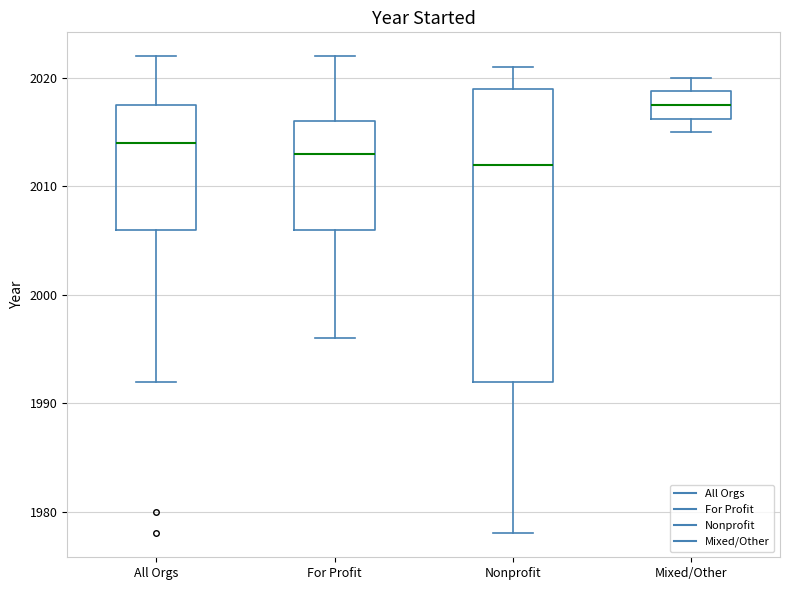

Comparing the boxes themselves (not the whiskers), which one is the tallest?

Nonprofit